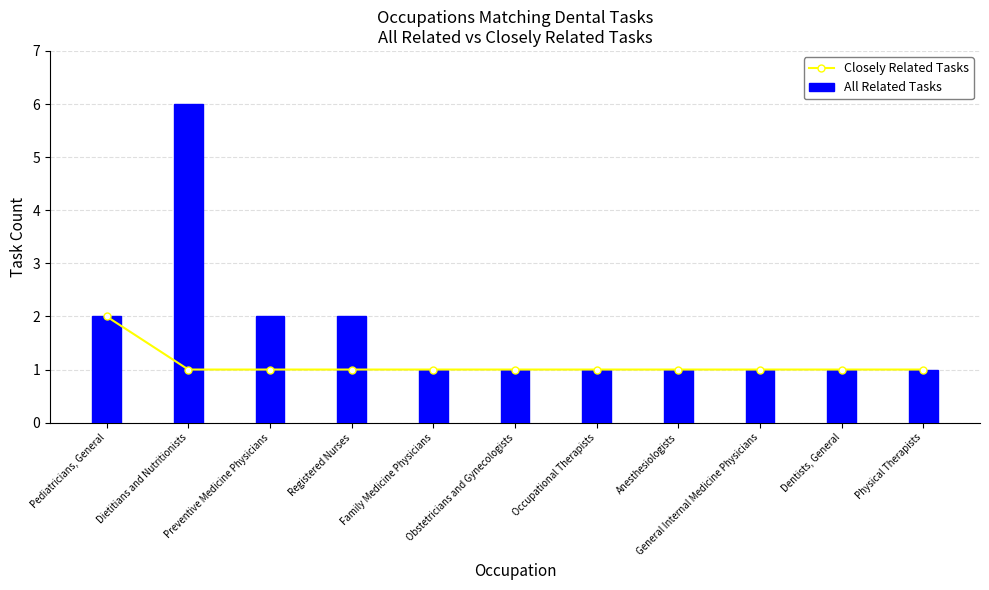

At which category is the sum across all series the highest?

Dietitians and Nutritionists